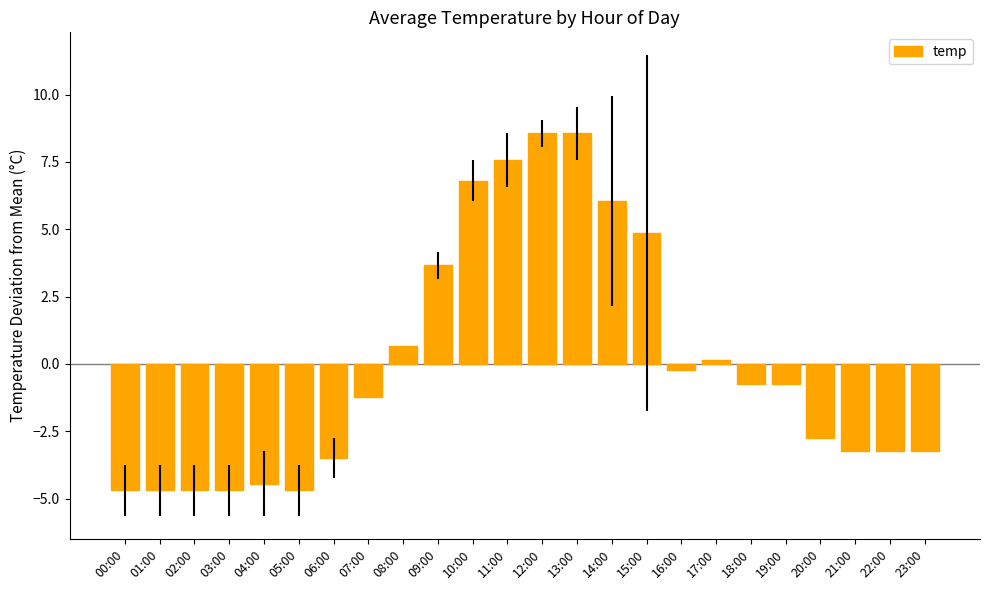

What is the minimum value shown in the chart?

-4.7